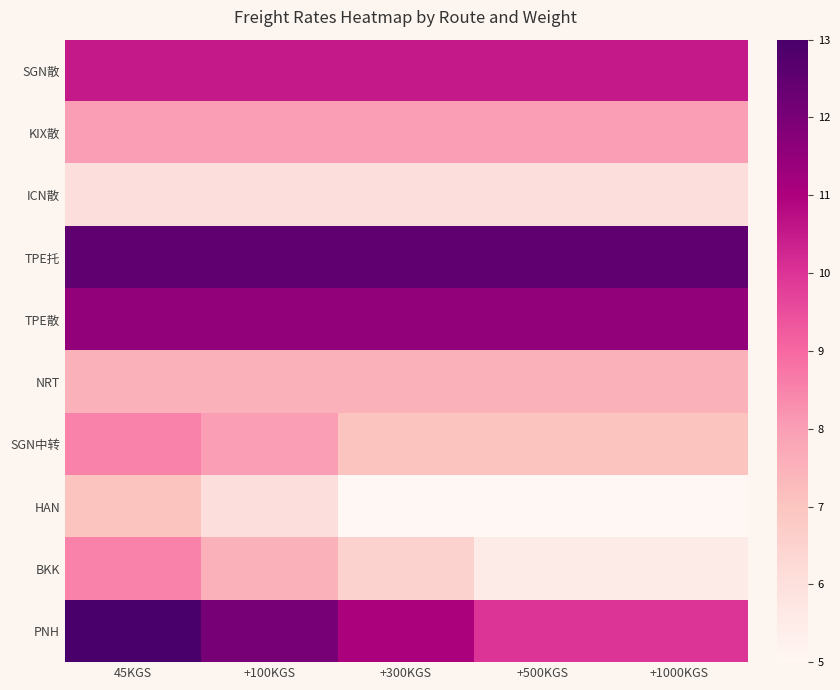

Reading left to right, list all the values displayed in this chart.

SGN散: 45KGS=10.5	+100KGS=10.5	+300KGS=10.5	+500KGS=10.5	+1000KGS=10.5
KIX散: 45KGS=8.0	+100KGS=8.0	+300KGS=8.0	+500KGS=8.0	+1000KGS=8.0
ICN散: 45KGS=6.0	+100KGS=6.0	+300KGS=6.0	+500KGS=6.0	+1000KGS=6.0
TPE托: 45KGS=12.5	+100KGS=12.5	+300KGS=12.5	+500KGS=12.5	+1000KGS=12.5
TPE散: 45KGS=11.5	+100KGS=11.5	+300KGS=11.5	+500KGS=11.5	+1000KGS=11.5
NRT: 45KGS=7.5	+100KGS=7.5	+300KGS=7.5	+500KGS=7.5	+1000KGS=7.5
SGN中转: 45KGS=8.5	+100KGS=8.0	+300KGS=7.0	+500KGS=7.0	+1000KGS=7.0
HAN: 45KGS=7.0	+100KGS=6.0	+300KGS=5.0	+500KGS=5.0	+1000KGS=5.0
BKK: 45KGS=8.5	+100KGS=7.5	+300KGS=6.5	+500KGS=5.5	+1000KGS=5.5
PNH: 45KGS=13.0	+100KGS=12.0	+300KGS=11.0	+500KGS=10.0	+1000KGS=10.0